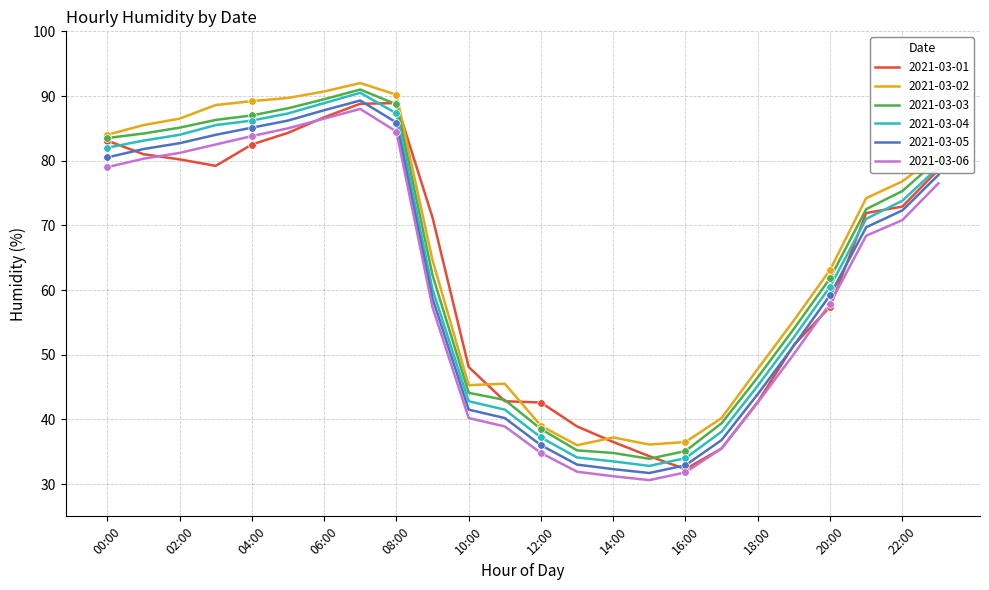

What is the minimum value for 2021-03-03?

33.9